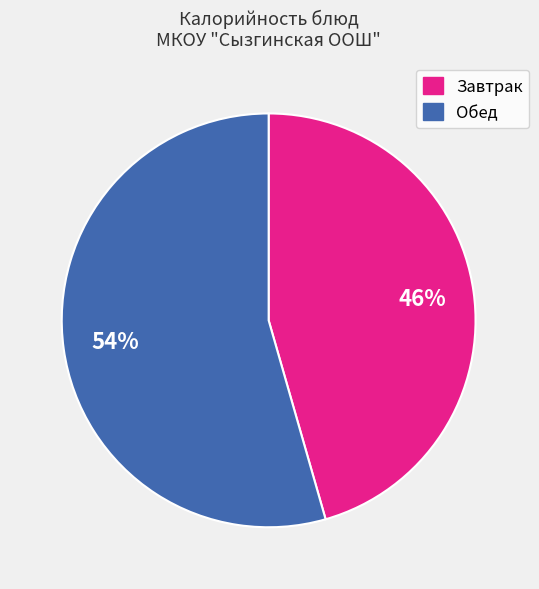

To the nearest percent, what is the average slice percentage?

50%